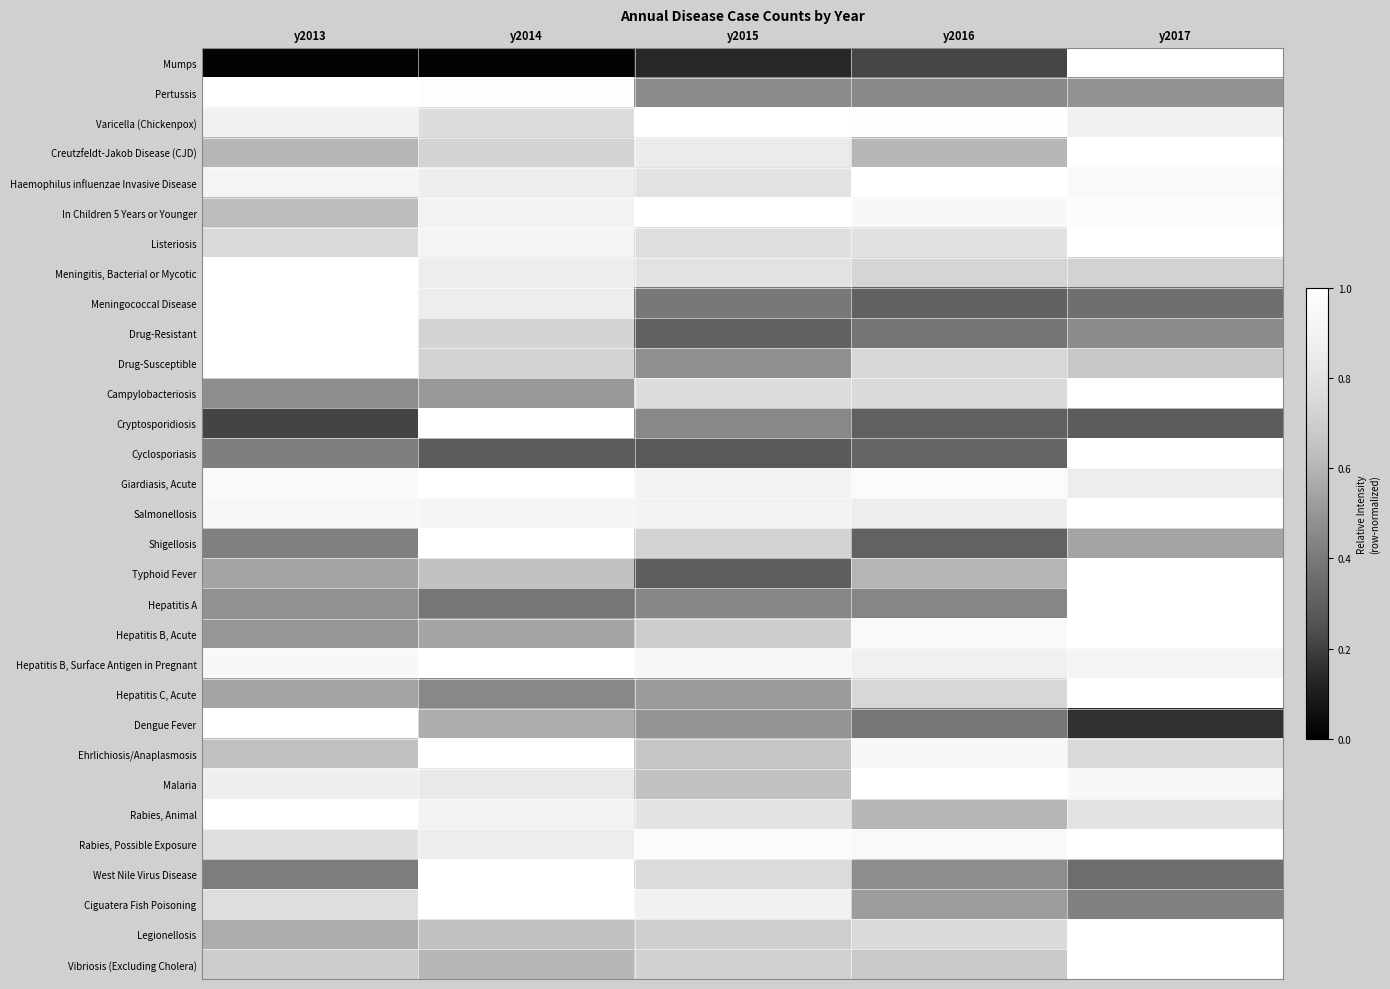

Which series has the largest range (max minus min)?

Mumps